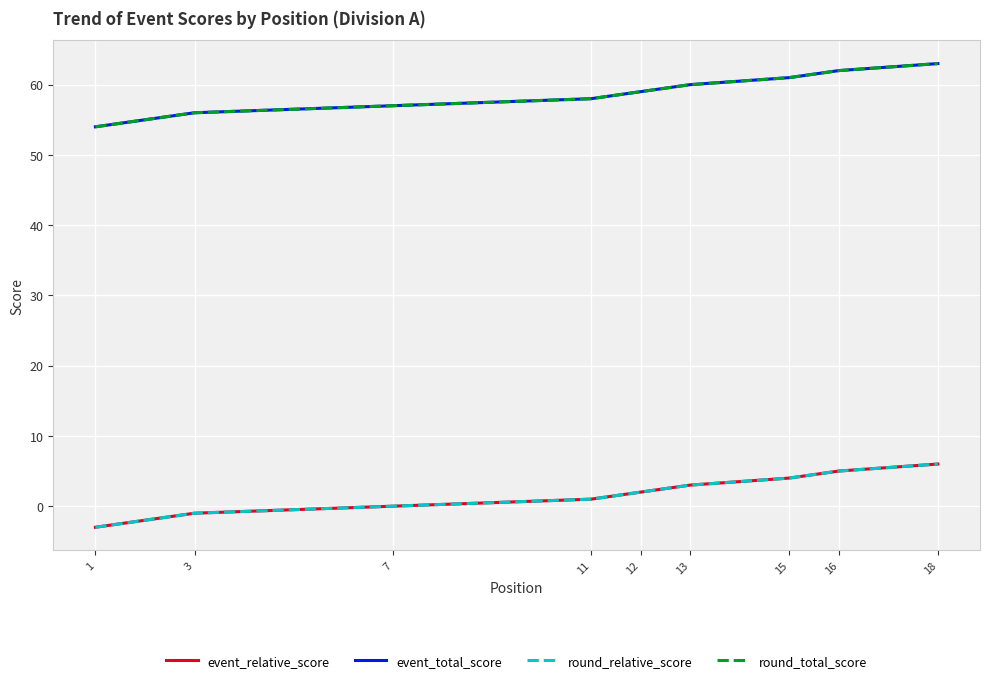

How many lines are shown in the chart?

4